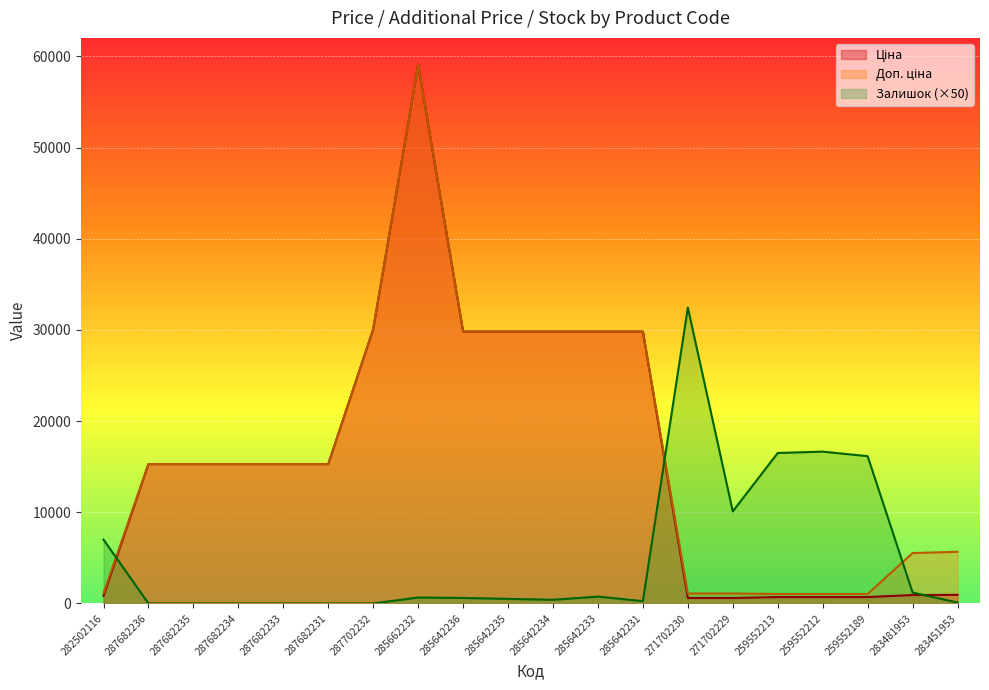

What is the label of the 15th point from the left?

271702229